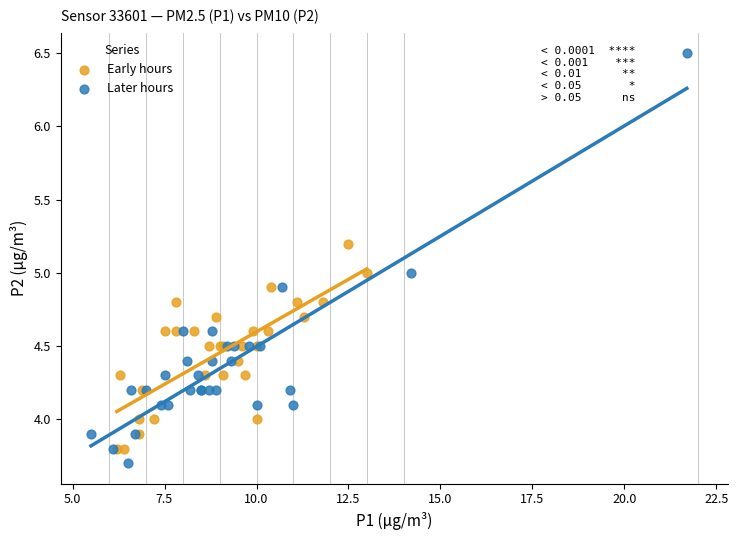

Which series has the largest Y range (max minus min)?

Later hours